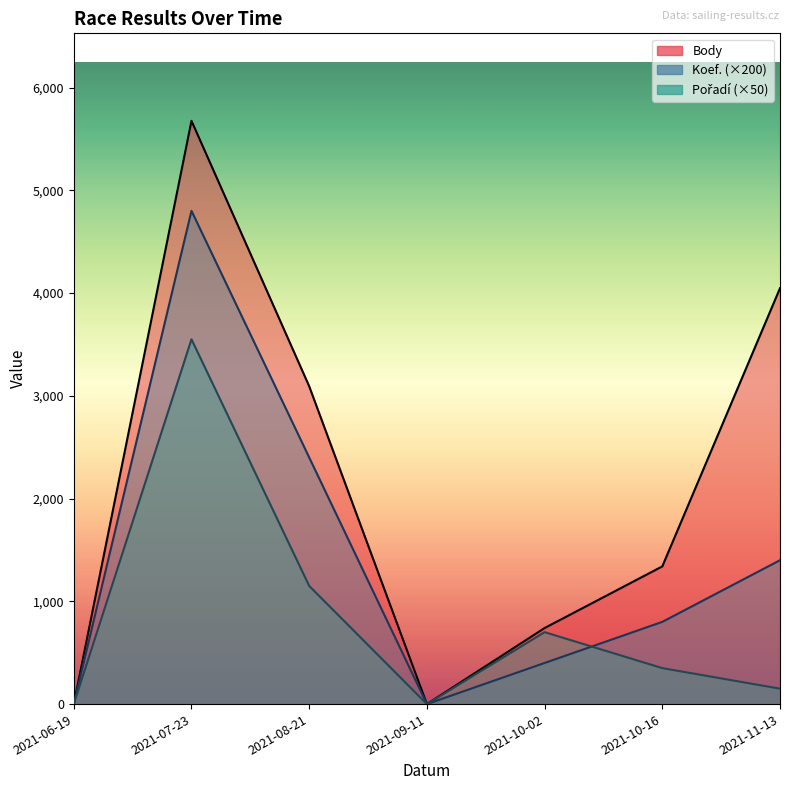

What is the label of the 1st point from the left?

2021-06-19